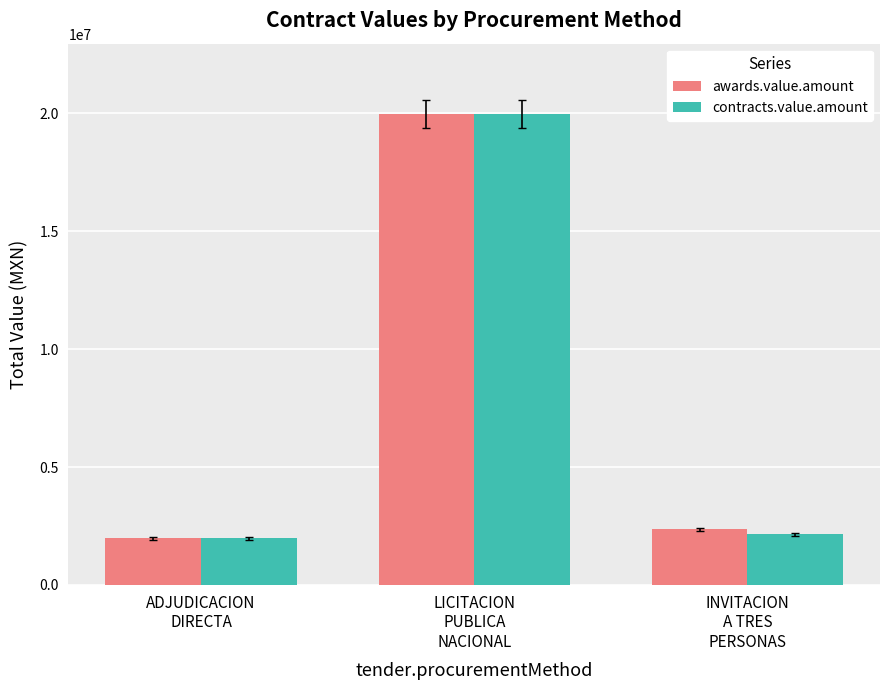

What is the lowest value of the contracts.value.amount series?

1982349.6